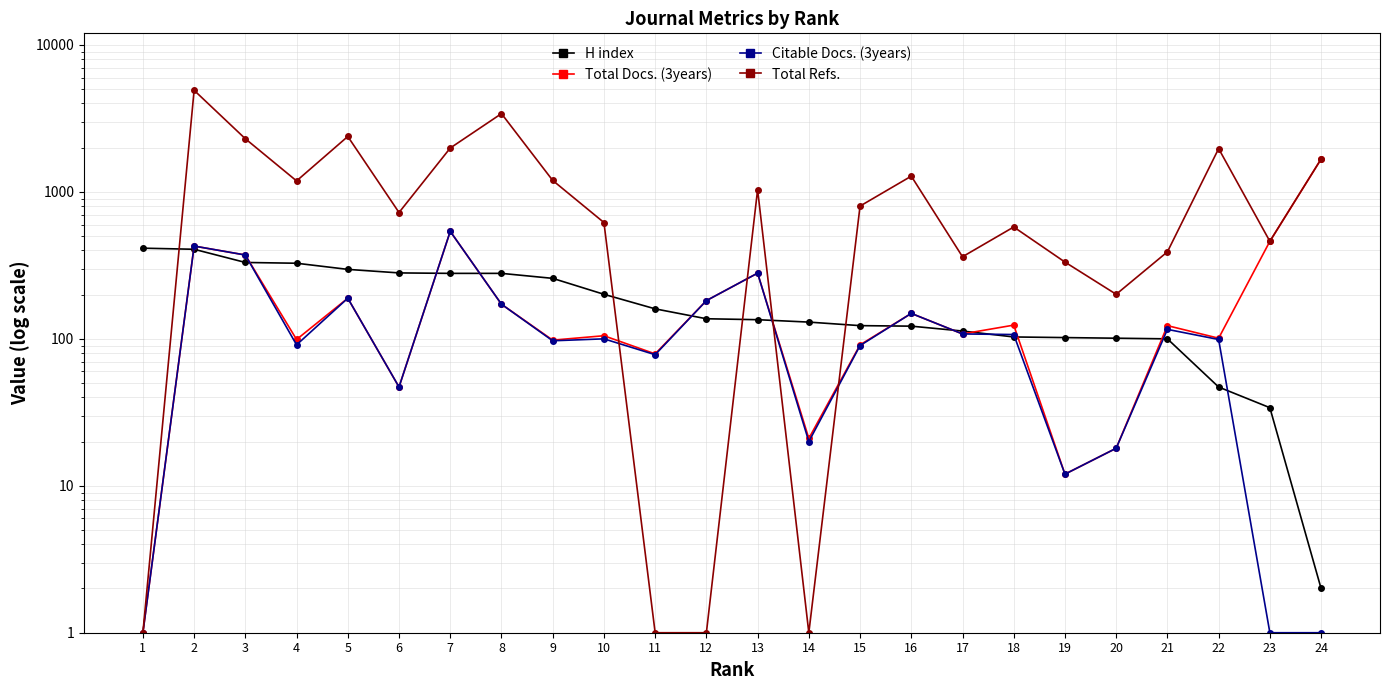

What is the difference between the Total Docs. (3years) values at 19 and 22?

89